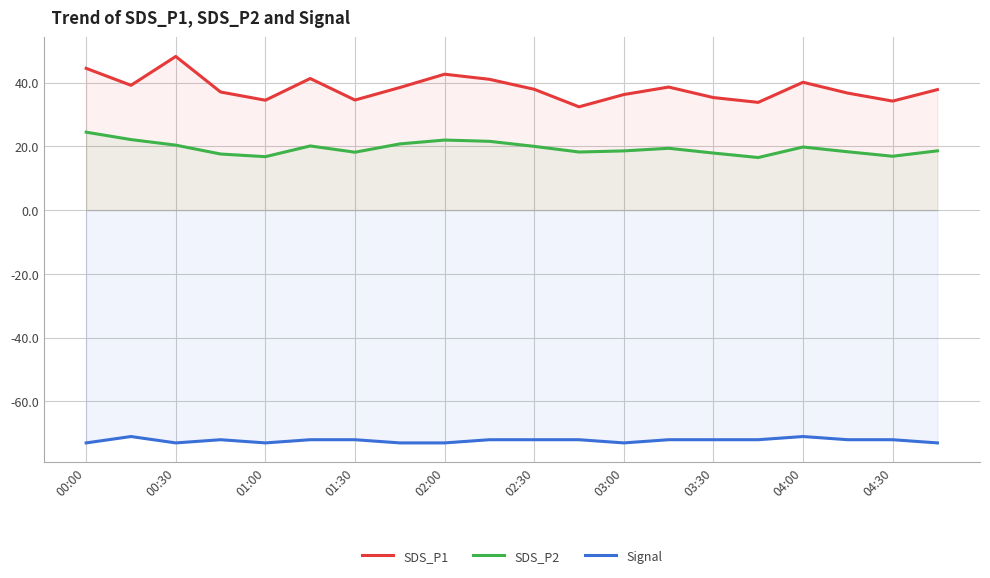

List the series in order of their overall mean, lowest first.

Signal, SDS_P2, SDS_P1